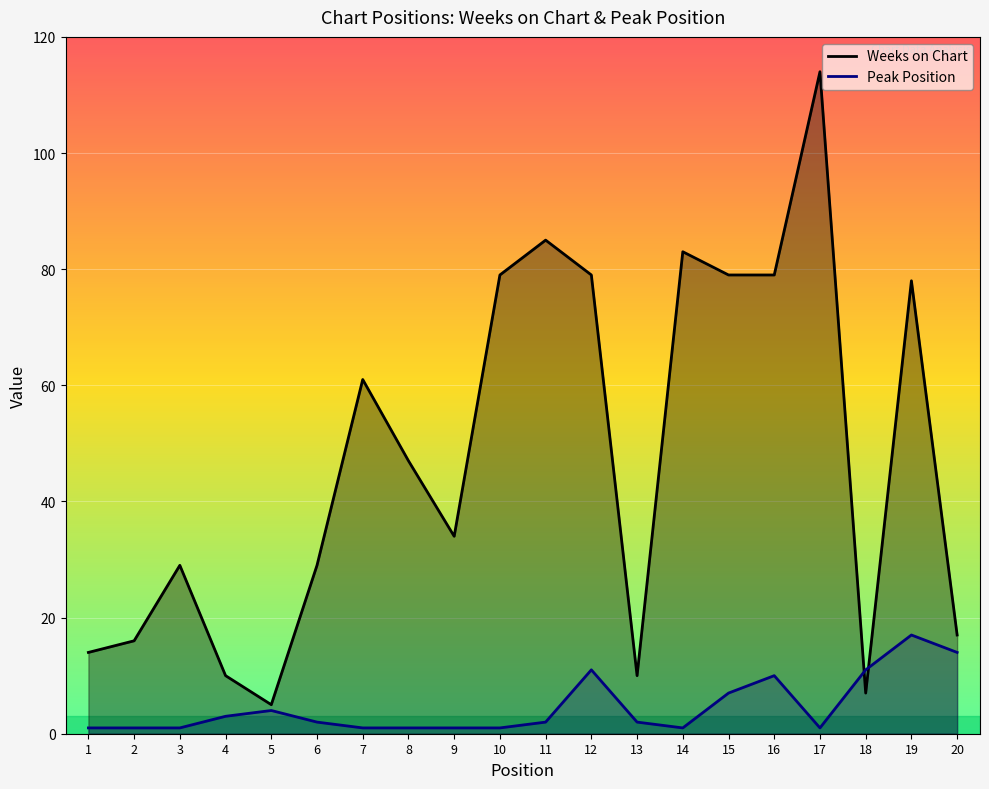

The value of Peak Position at 8 is 0. True or false?

False